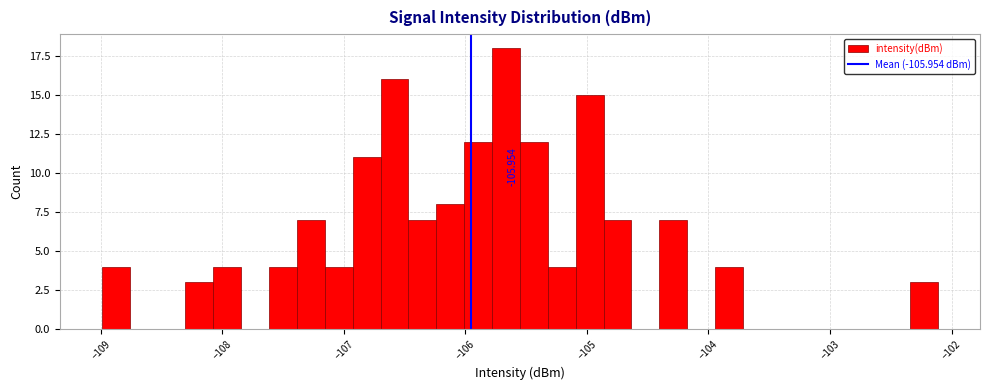

Around what value on the x-axis is the tallest bar? Give the approximate position of its centre, as read against the axis.

-105.7